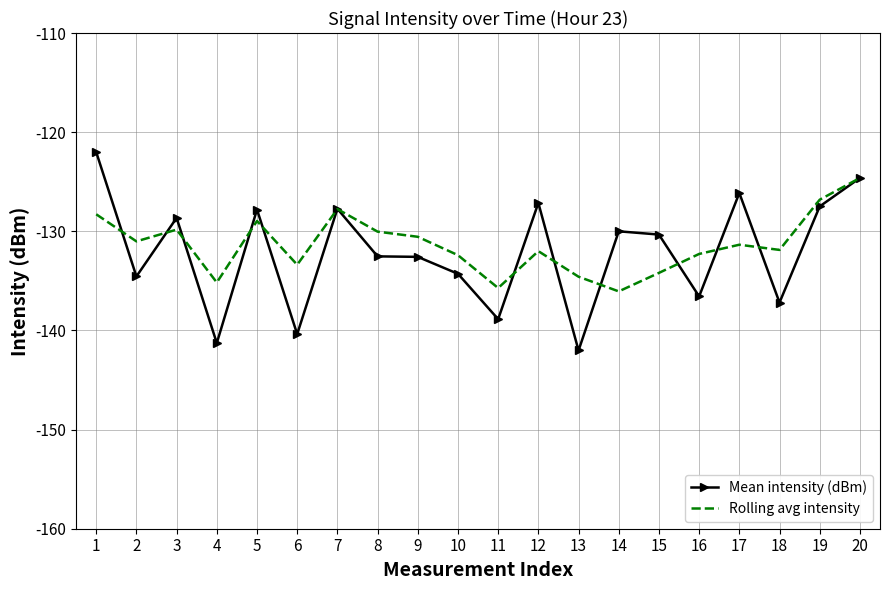

True or false: Mean intensity (dBm) and Rolling avg intensity cross at least once.

True